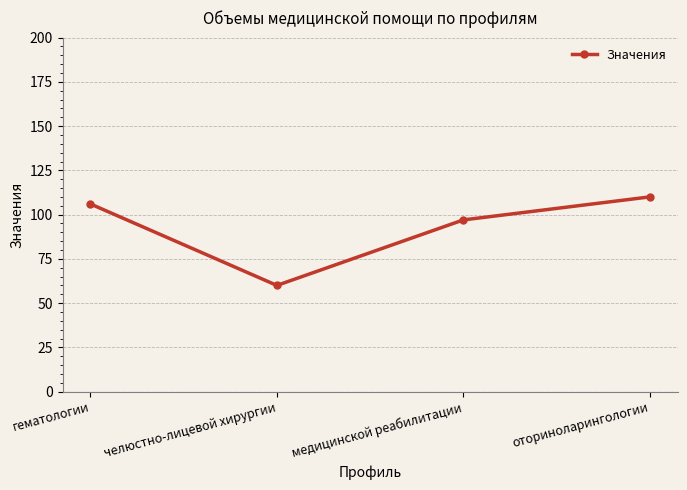

Reading left to right, what are all the values shown in this chart?

106	60	97	110